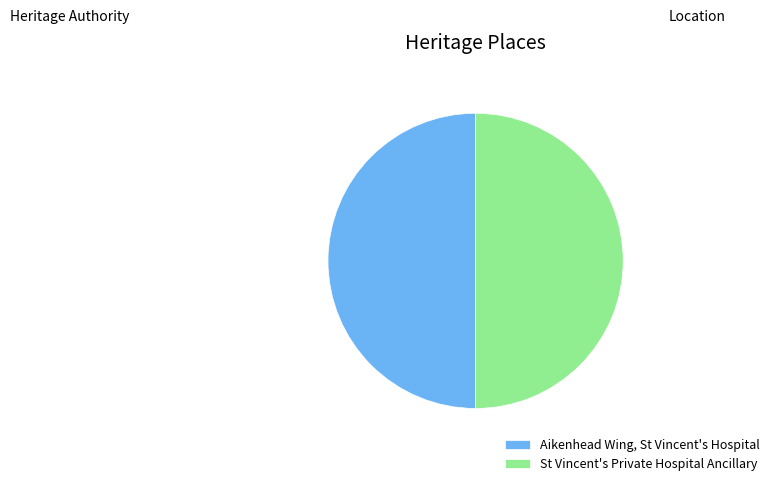

Do St Vincent's Private Hospital Ancillary and Aikenhead Wing, St Vincent's Hospital together represent more than half of the pie?

Yes